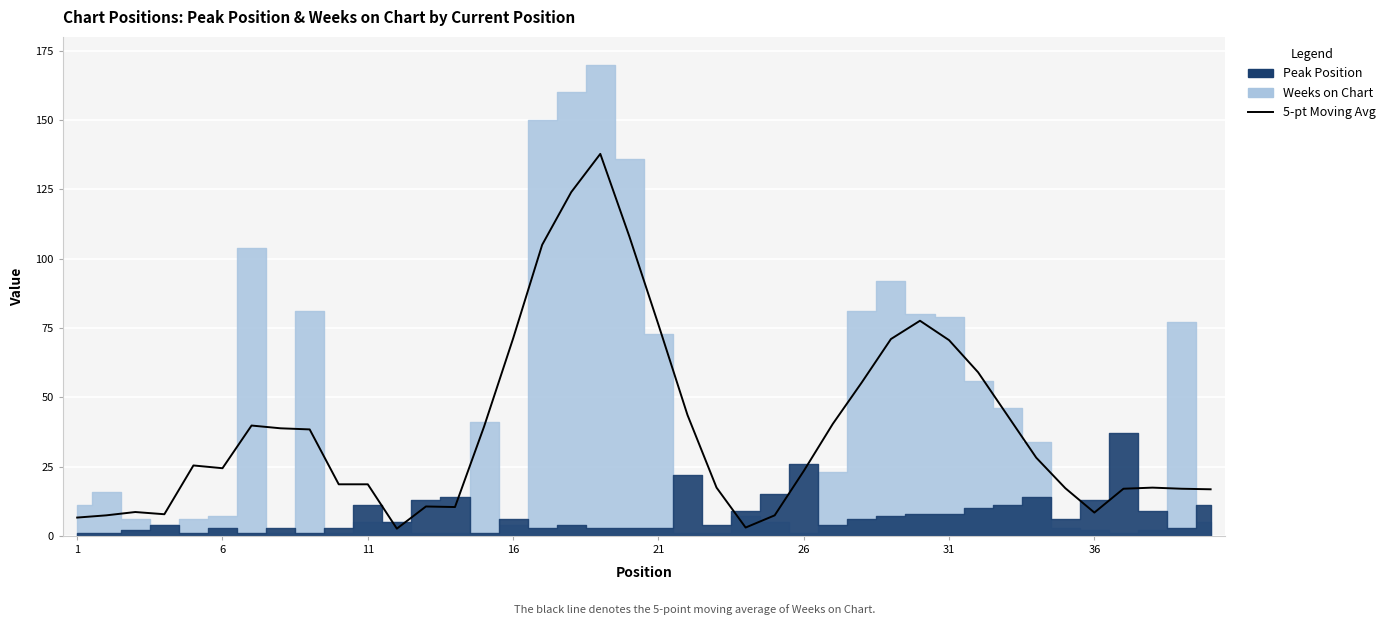

Reading left to right, extract all data points from this chart.

Peak Position: 1	1	2	4	1	3	1	3	1	3	11	5	13	14	1	6	3	4	3	3	3	22	4	9	15	26	4	6	7	8	8	10	11	14	6	13	37	9	3	11
Weeks on Chart: 11	16	6	4	6	7	104	1	81	1	5	5	1	1	41	4	150	160	170	136	73	1	1	7	5	1	23	81	92	80	79	56	46	34	3	2	1	2	77	5